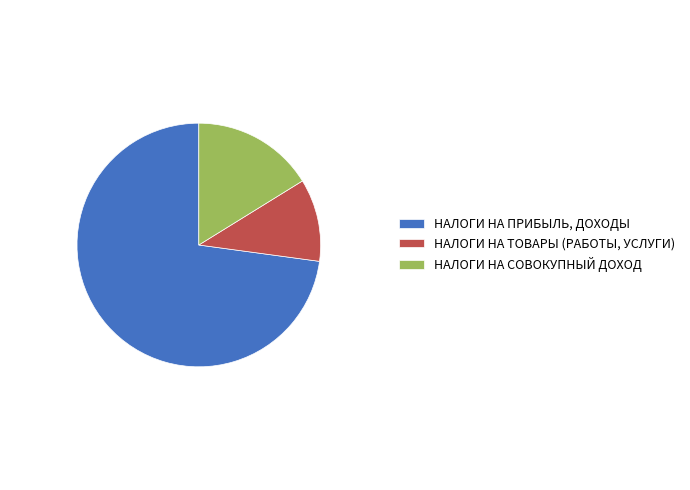

Rank the categories by value from highest to lowest.

НАЛОГИ НА ПРИБЫЛЬ, ДОХОДЫ, НАЛОГИ НА СОВОКУПНЫЙ ДОХОД, НАЛОГИ НА ТОВАРЫ (РАБОТЫ, УСЛУГИ)